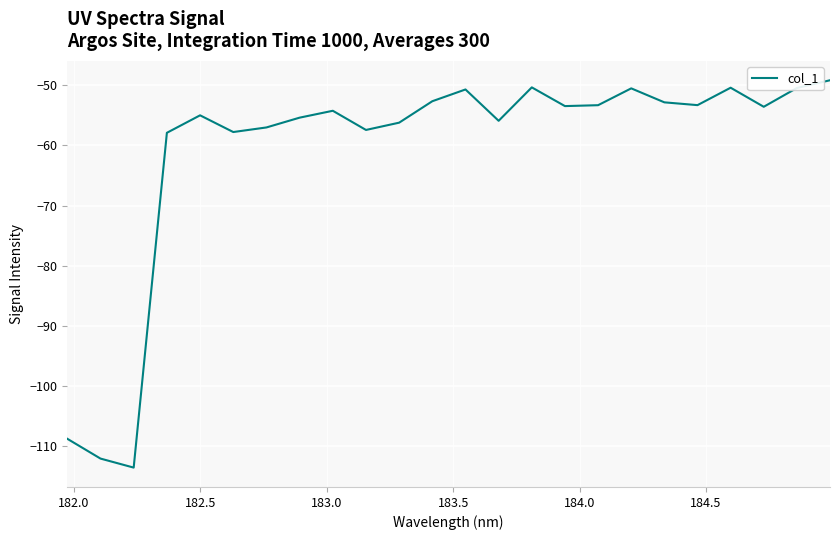

What is the average value?

-60.9